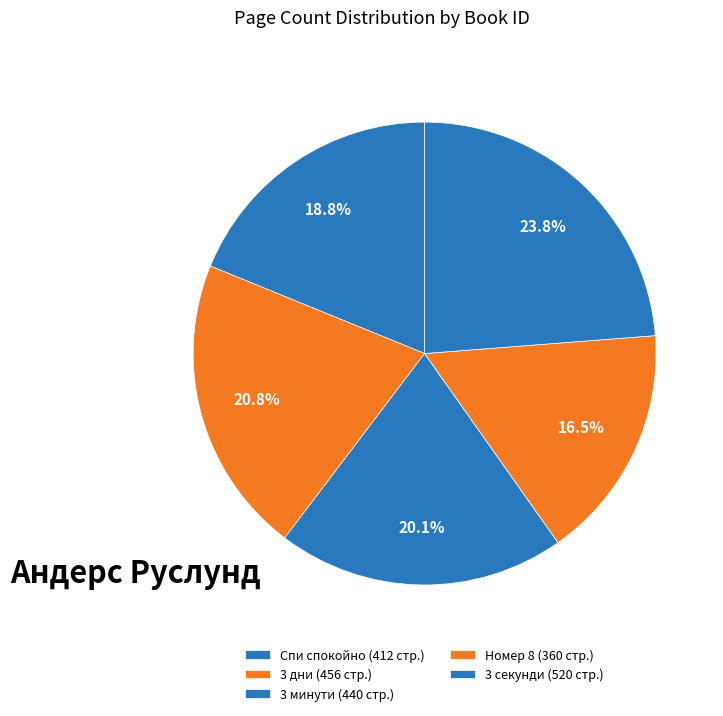

How many segments does this pie chart have?

5